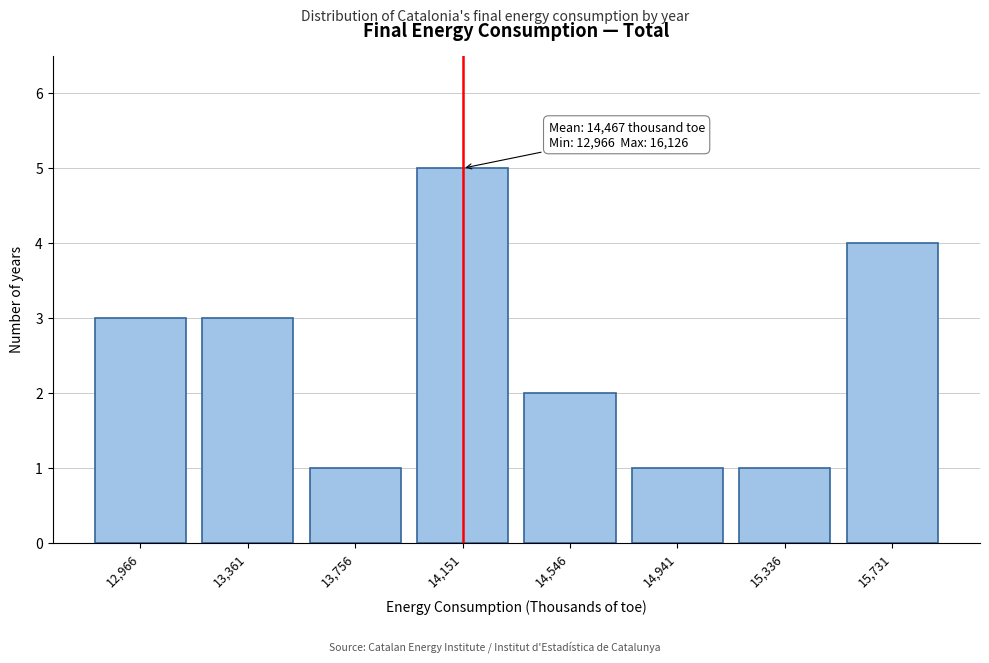

Reading right to left, extract all data points from this chart.

15,731=4	15,336=1	14,941=1	14,546=2	14,151=5	13,756=1	13,361=3	12,966=3